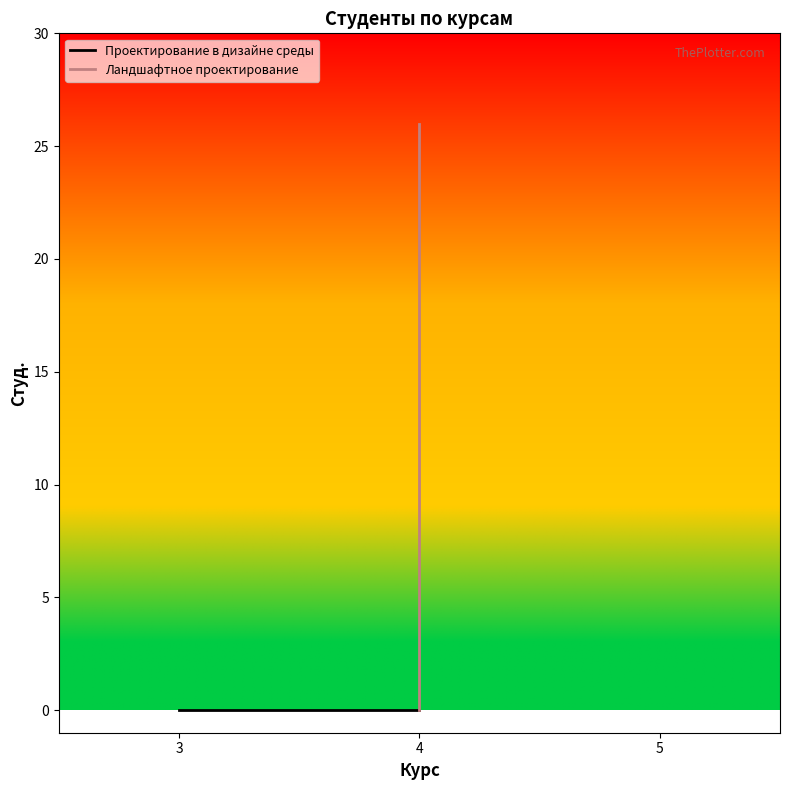

What are all the series names shown in the legend?

Проектирование в дизайне среды, Ландшафтное проектирование